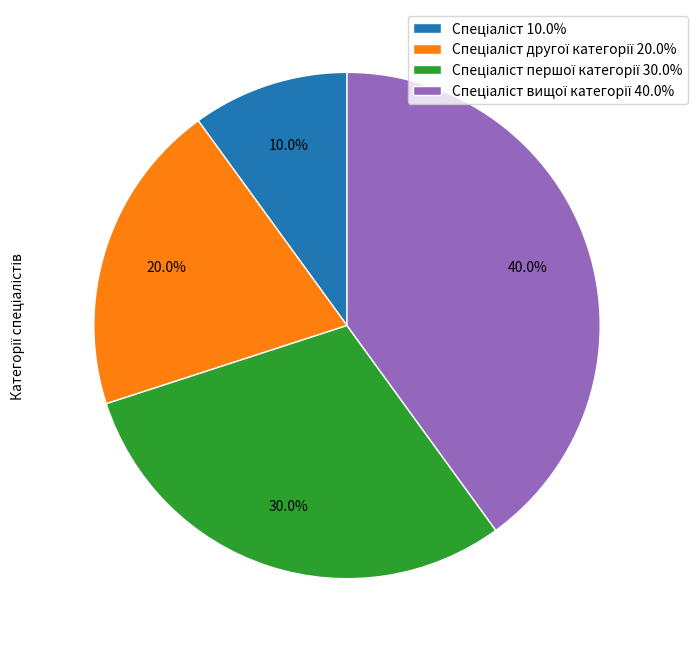

Is there any slice that represents more than half of the pie?

No